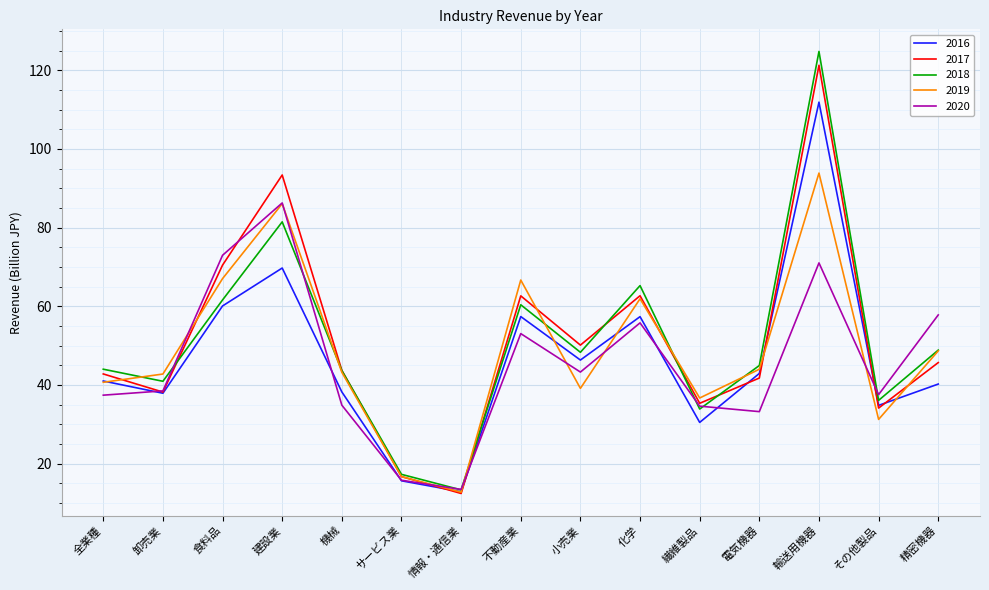

Is it true that 2018 equals 40.9 at 卸売業?

True